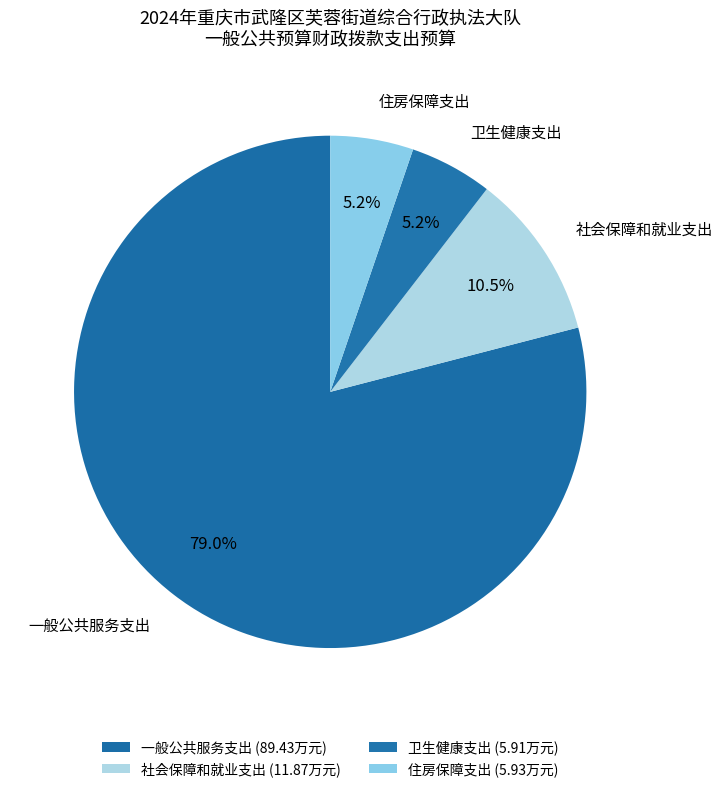

Count the number of slices in the pie.

4